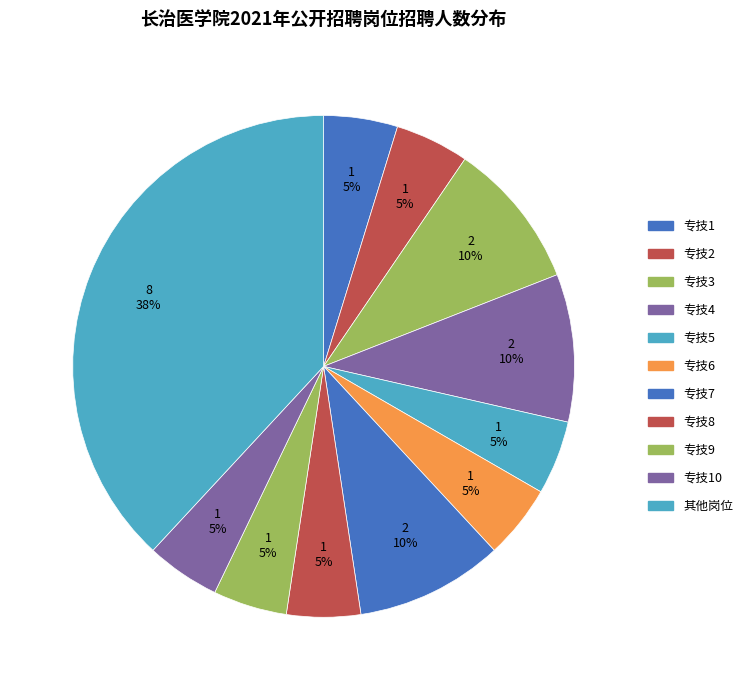

Which category has the smallest portion of the pie?

专技1